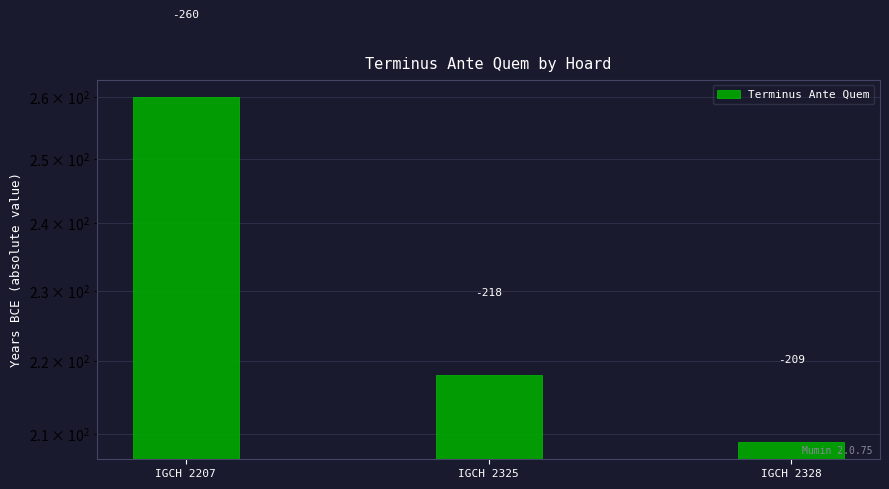

Rank the categories by value from highest to lowest.

IGCH 2207, IGCH 2325, IGCH 2328